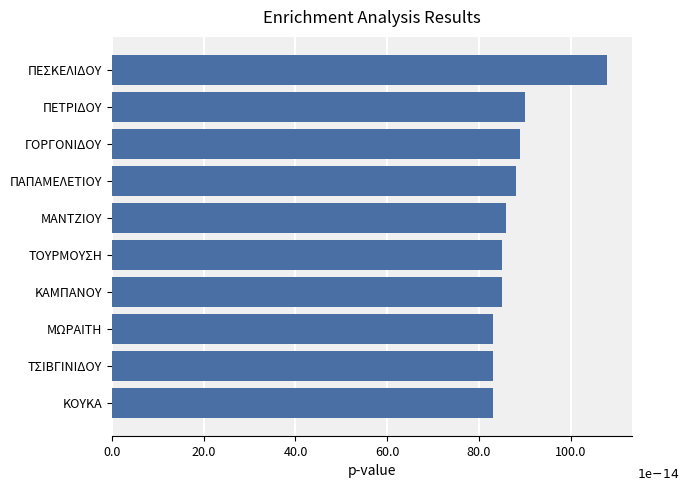

List the labels in order of value, largest first.

ΠΕΣΚΕΛΙΔΟΥ, ΠΕΤΡΙΔΟΥ, ΓΟΡΓΟΝΙΔΟΥ, ΠΑΠΑΜΕΛΕΤΙΟΥ, ΜΑΝΤΖΙΟΥ, ΚΑΜΠΑΝΟΥ, ΤΟΥΡΜΟΥΣΗ, ΚΟΥΚΑ, ΤΣΙΒΓΙΝΙΔΟΥ, ΜΩΡΑΙΤΗ